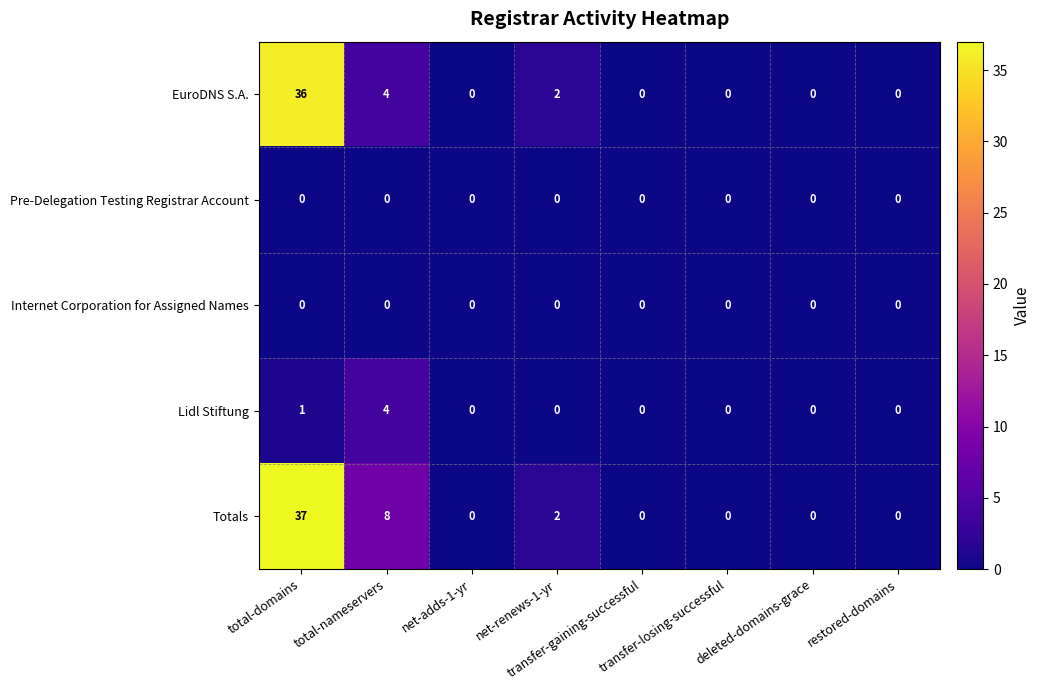

How many positive values does the Lidl Stiftung series have?

2